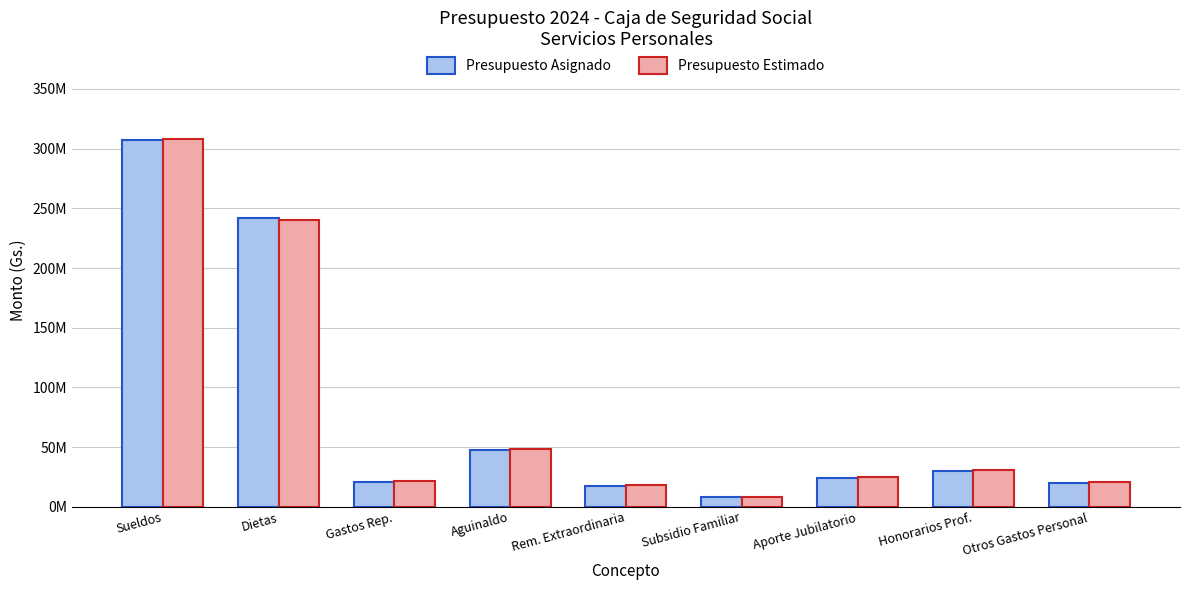

Which series has the largest total across all categories?

Presupuesto Estimado